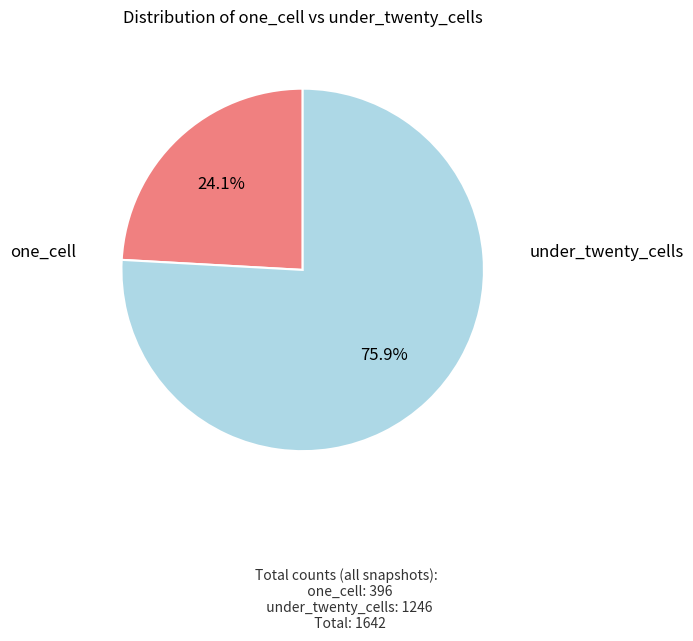

Does any single category account for the majority?

Yes